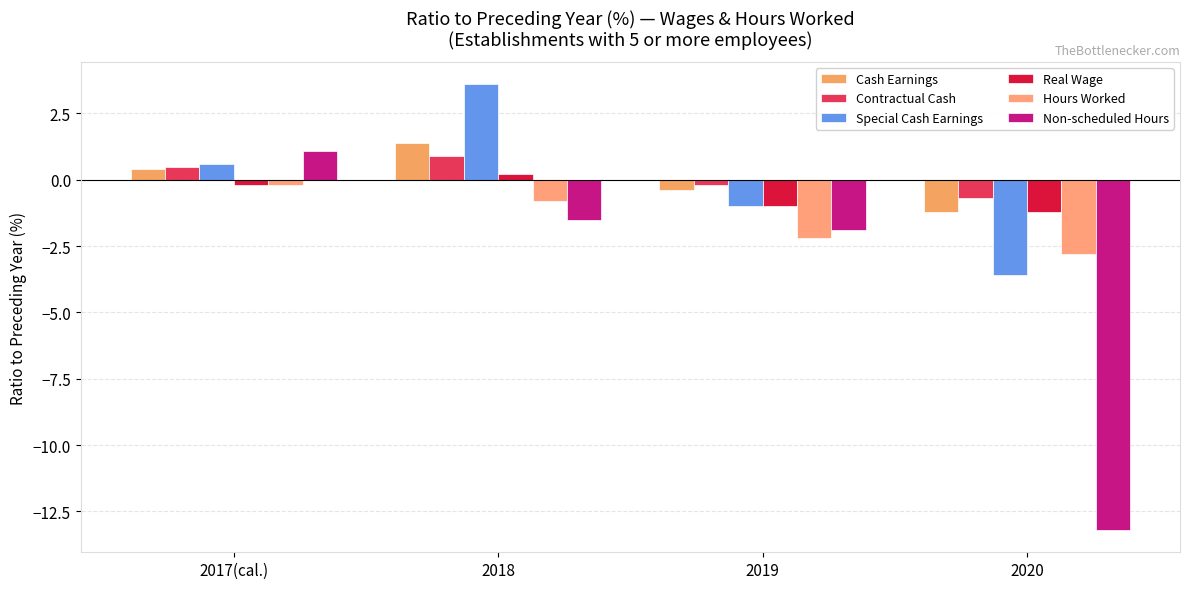

Where is Special Cash Earnings nearest to the value 0?

2017(cal.)